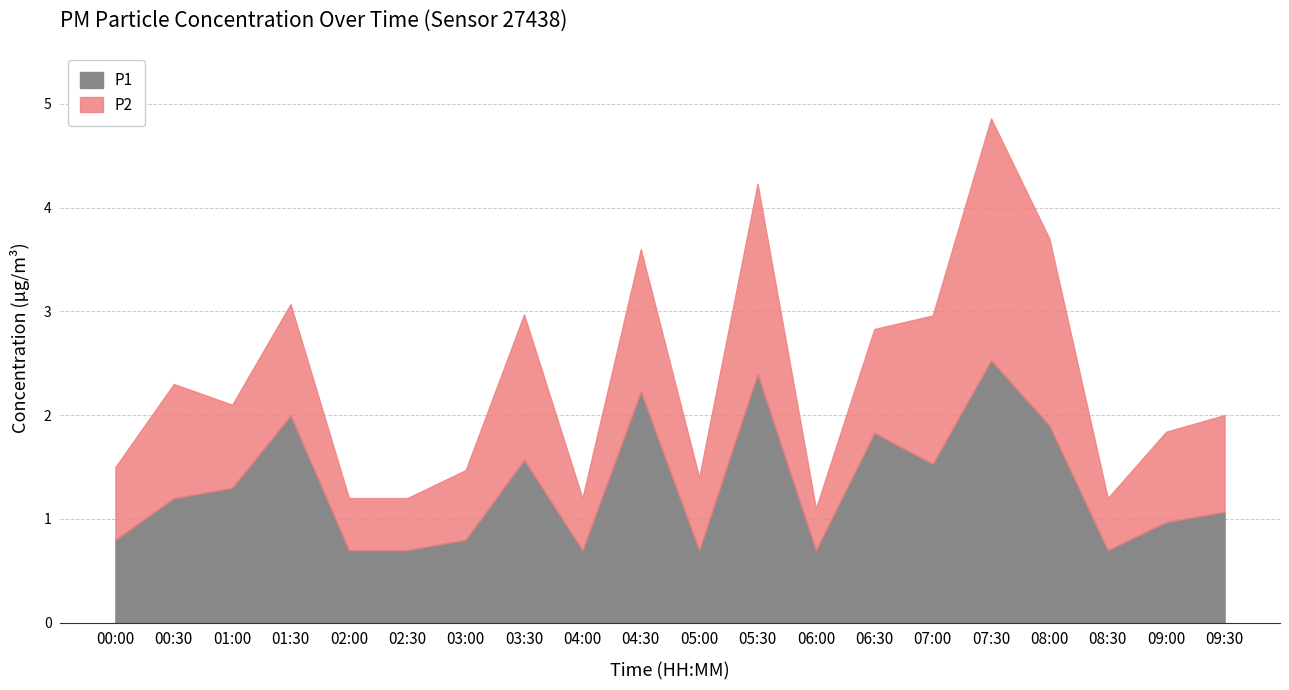

At which label does P1 first exceed 1?

00:30